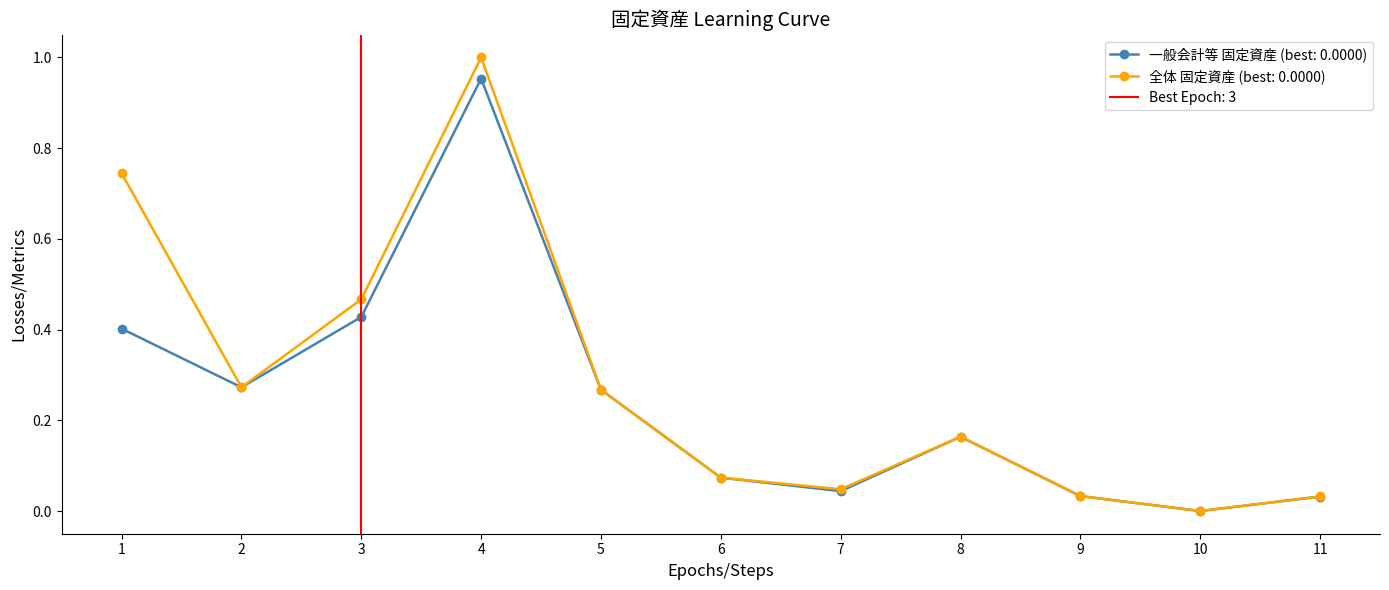

The 一般会計等 固定資産 (best: 0.0000) series shows 0.0 at 6. True or false?

False